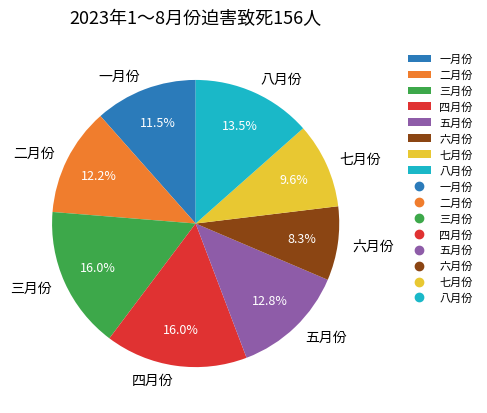

The 五月份 slice represents 8% of the pie. True or false?

False